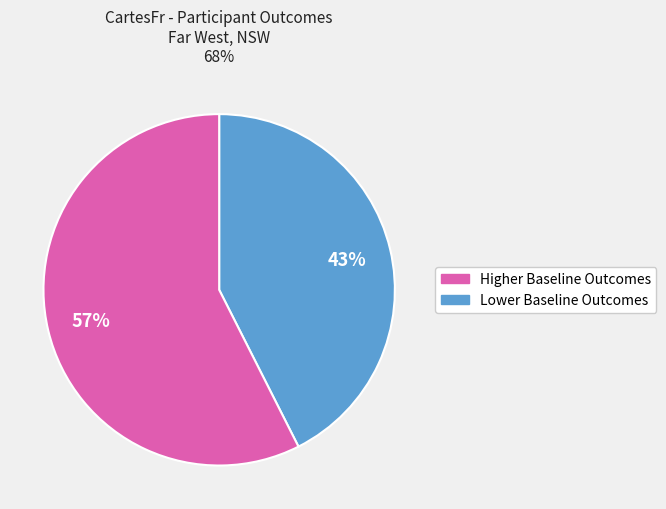

To the nearest percent, what is the average slice percentage?

50%